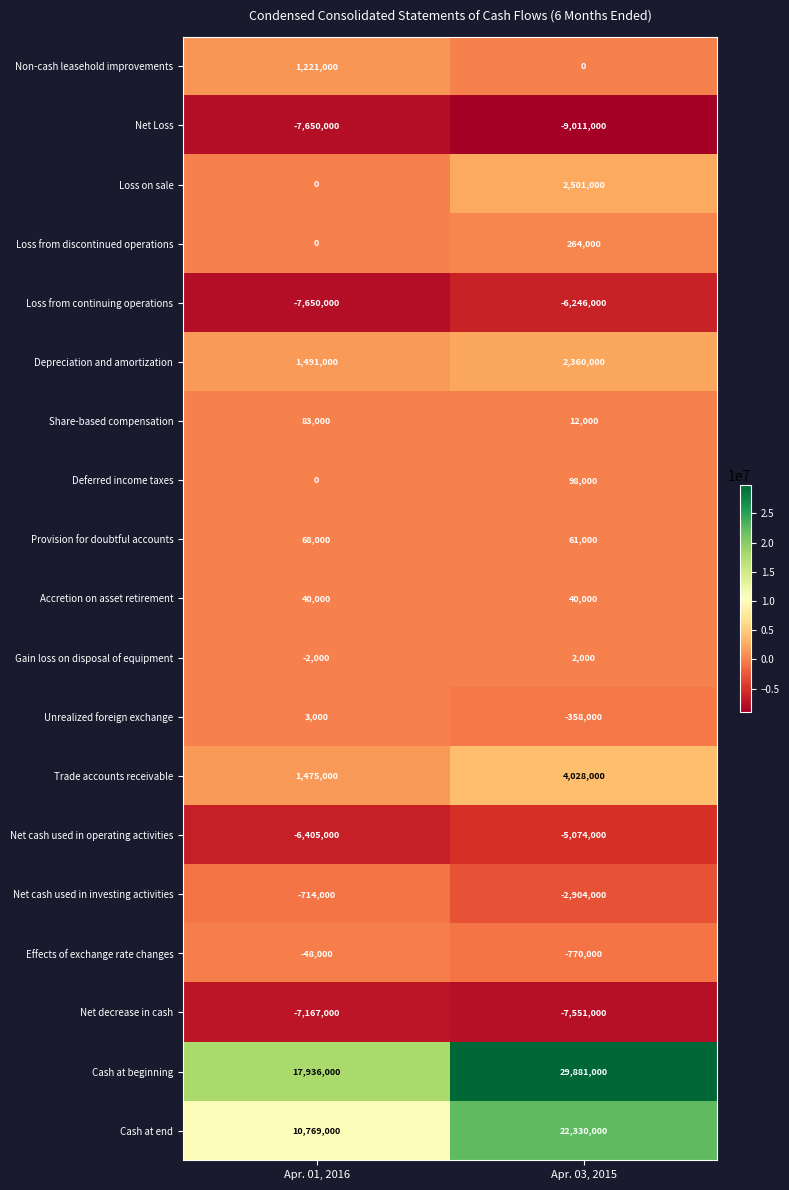

Is it true that Net Loss equals -2895858 at Apr. 01, 2016?

False